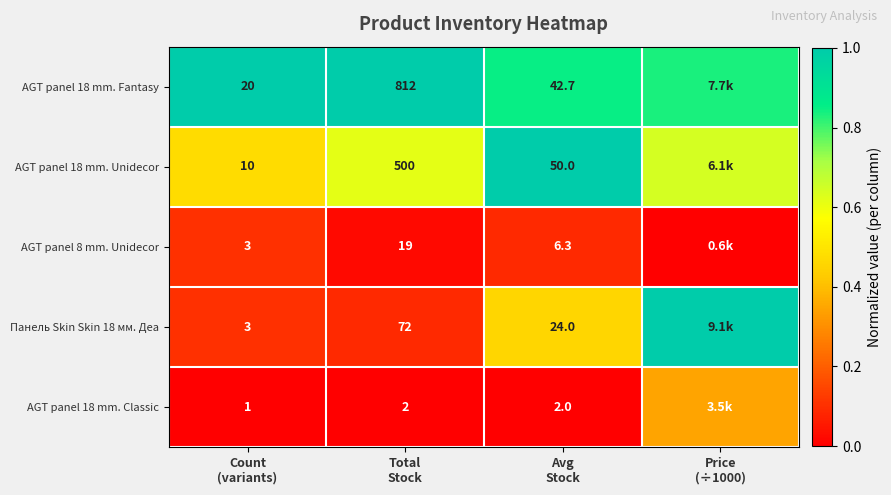

At how many categories does at least one series exceed 0?

4